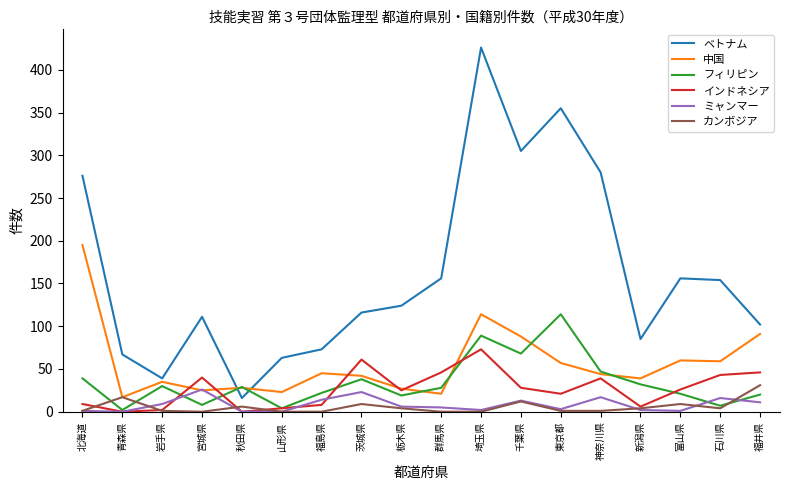

Where is the first local maximum for ミャンマー?

宮城県